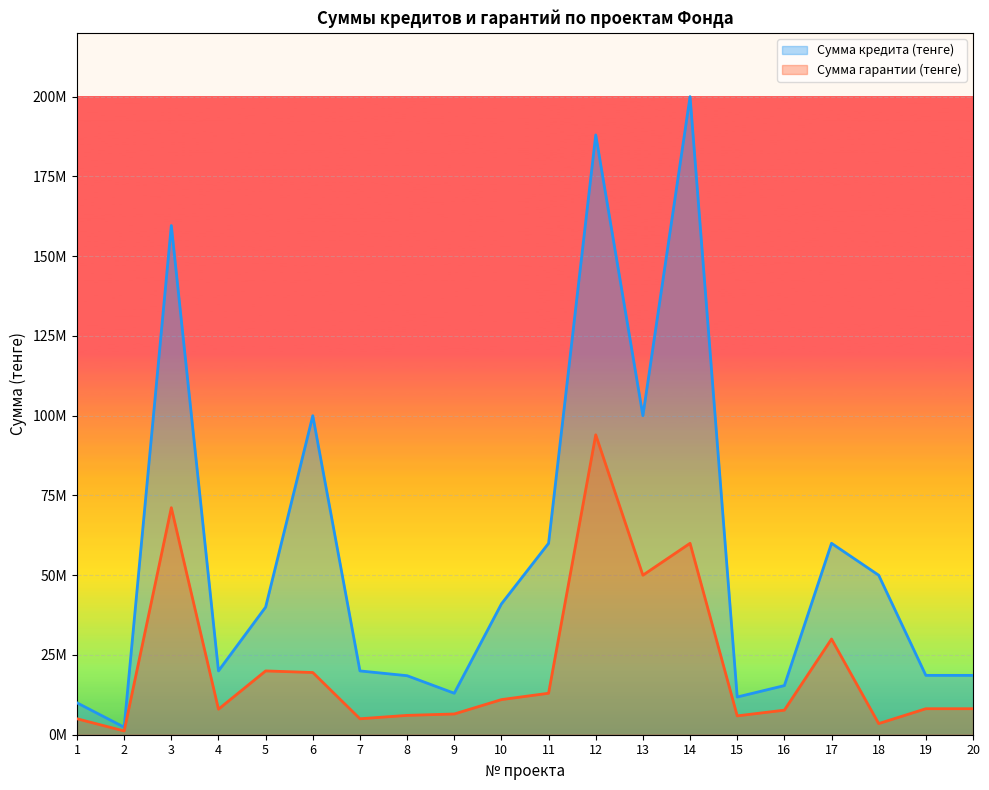

In Сумма гарантии (тенге), how many points are higher than both neighbors (excluding endpoints)?

5